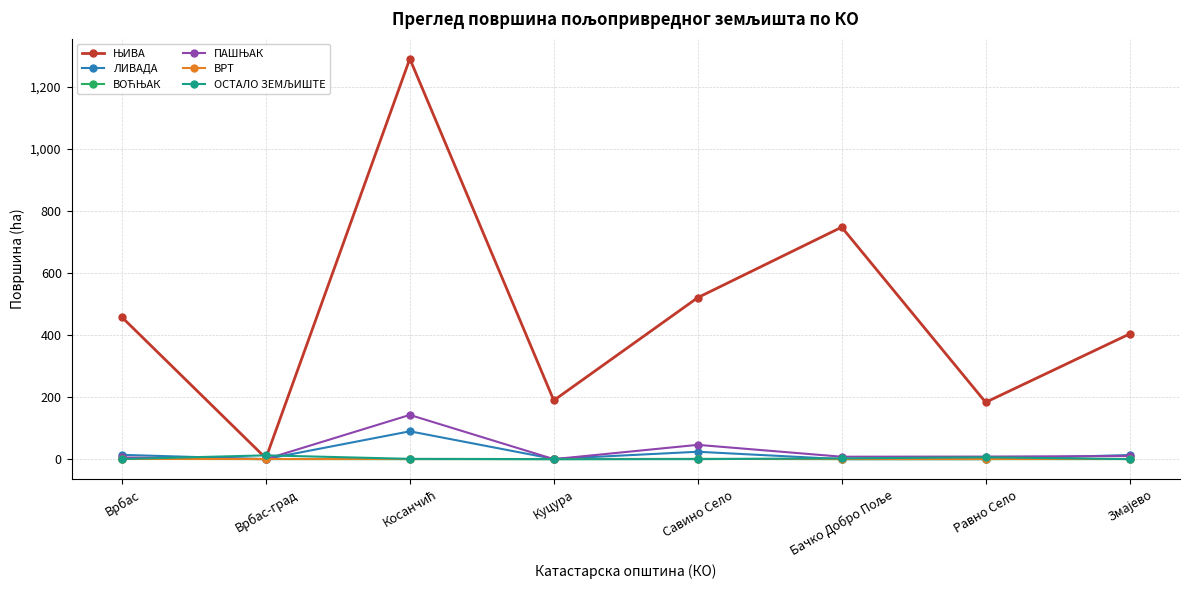

What is the label of the 4th point from the left?

Куцура